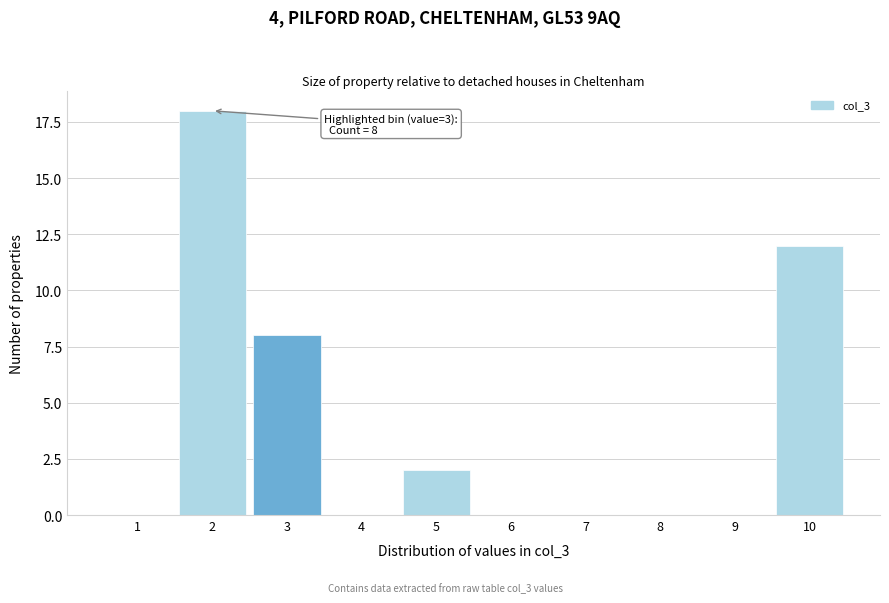

Reading left to right, what are all the values shown in this chart?

1=0	2=18	3=8	4=0	5=2	6=0	7=0	8=0	9=0	10=12